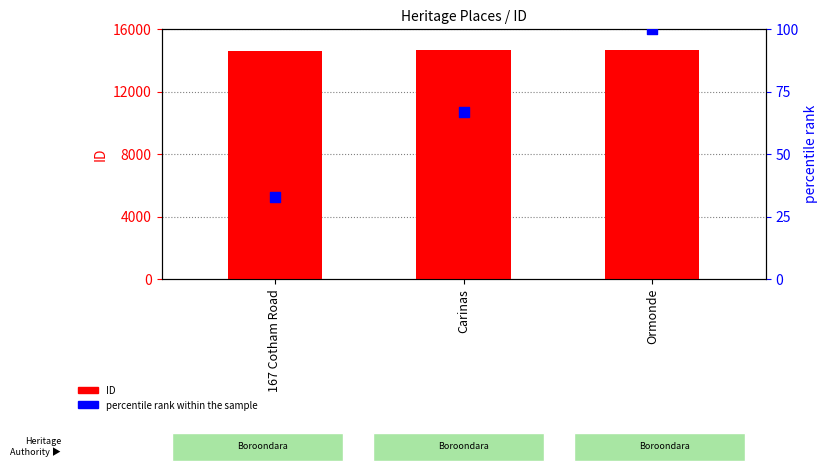

What are all the series names shown in the legend?

ID, percentile rank within the sample